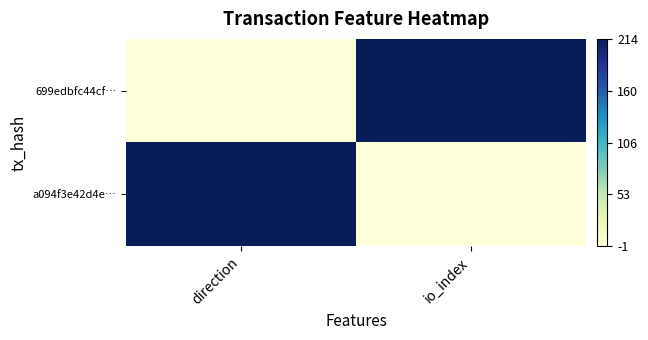

Rank the series by their maximum value, from highest to lowest.

699edbfc44cf…, a094f3e42d4e…